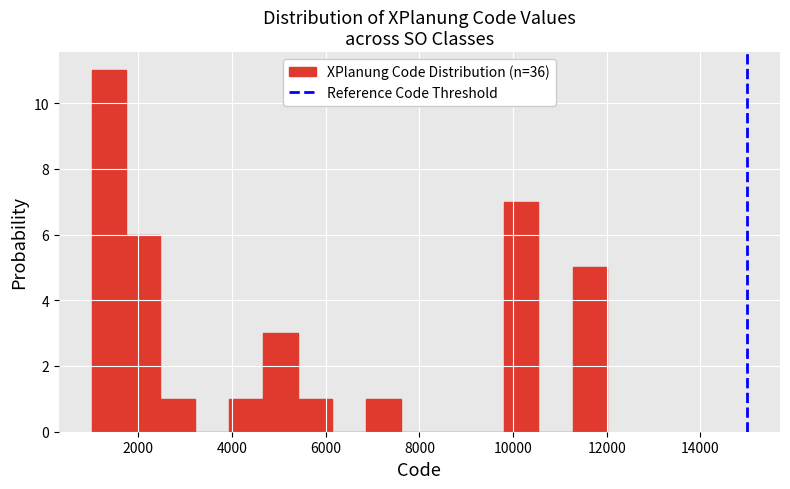

Read against the x-axis, roughly where is the centre of the tallest bar?

1400